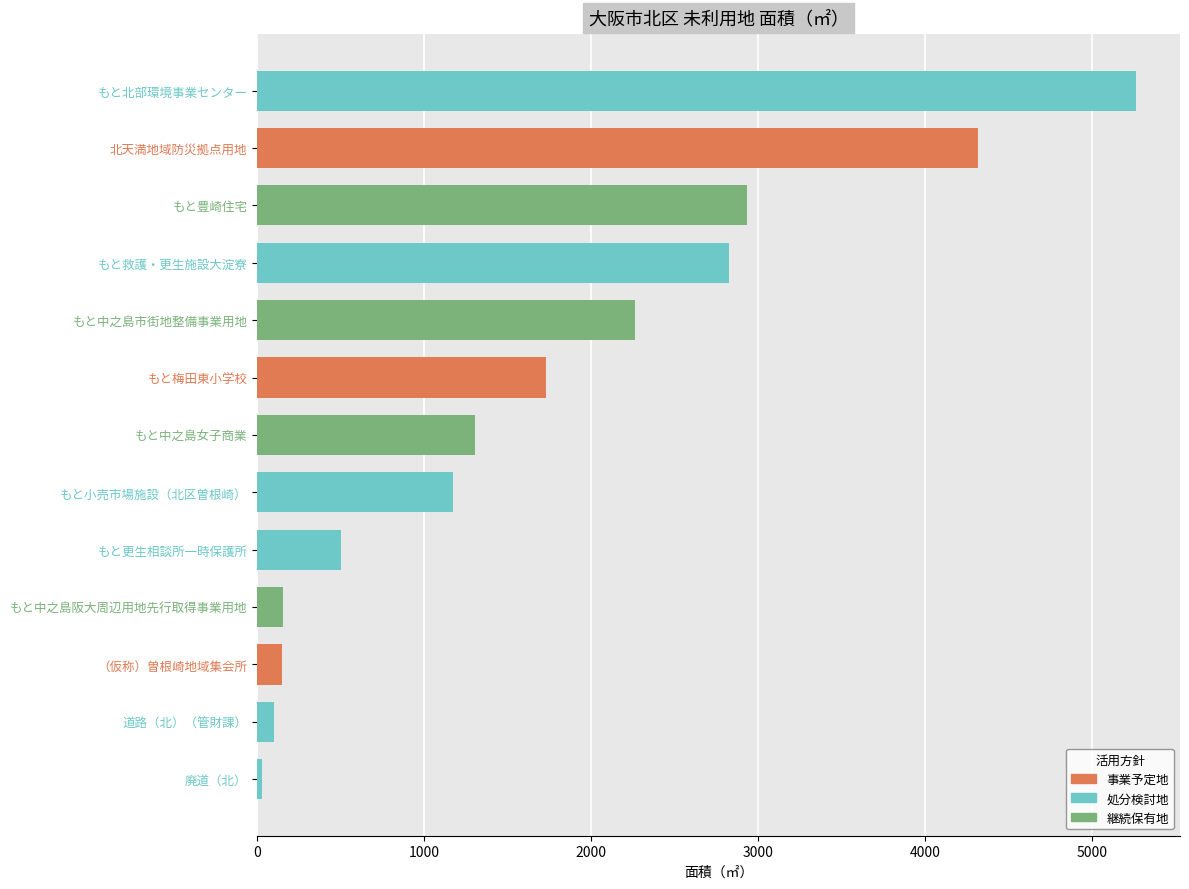

What is the change in value from もと小売市場施設（北区曽根崎） to もと更生相談所一時保護所?

-670